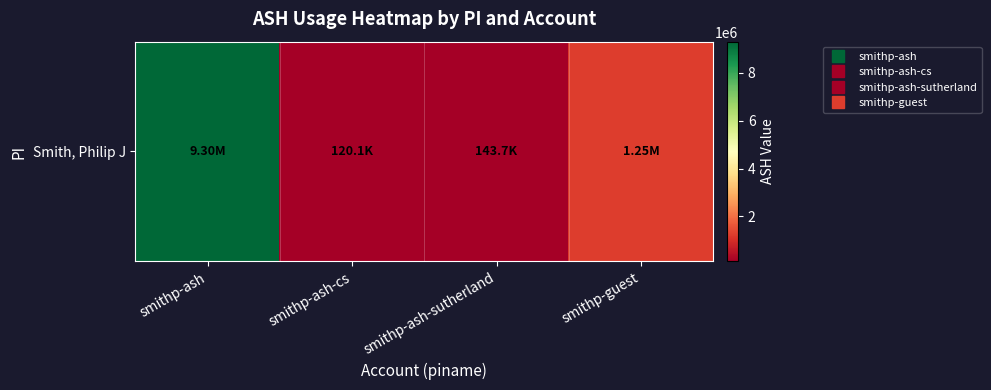

List the labels in order of value, largest first.

smithp-ash, smithp-guest, smithp-ash-sutherland, smithp-ash-cs